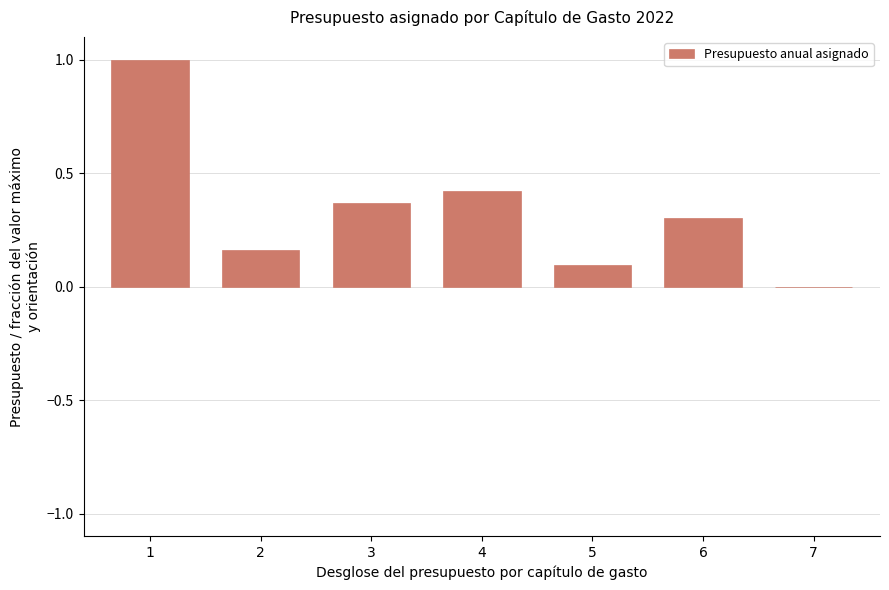

The value at 5 is 0.1. True or false?

True